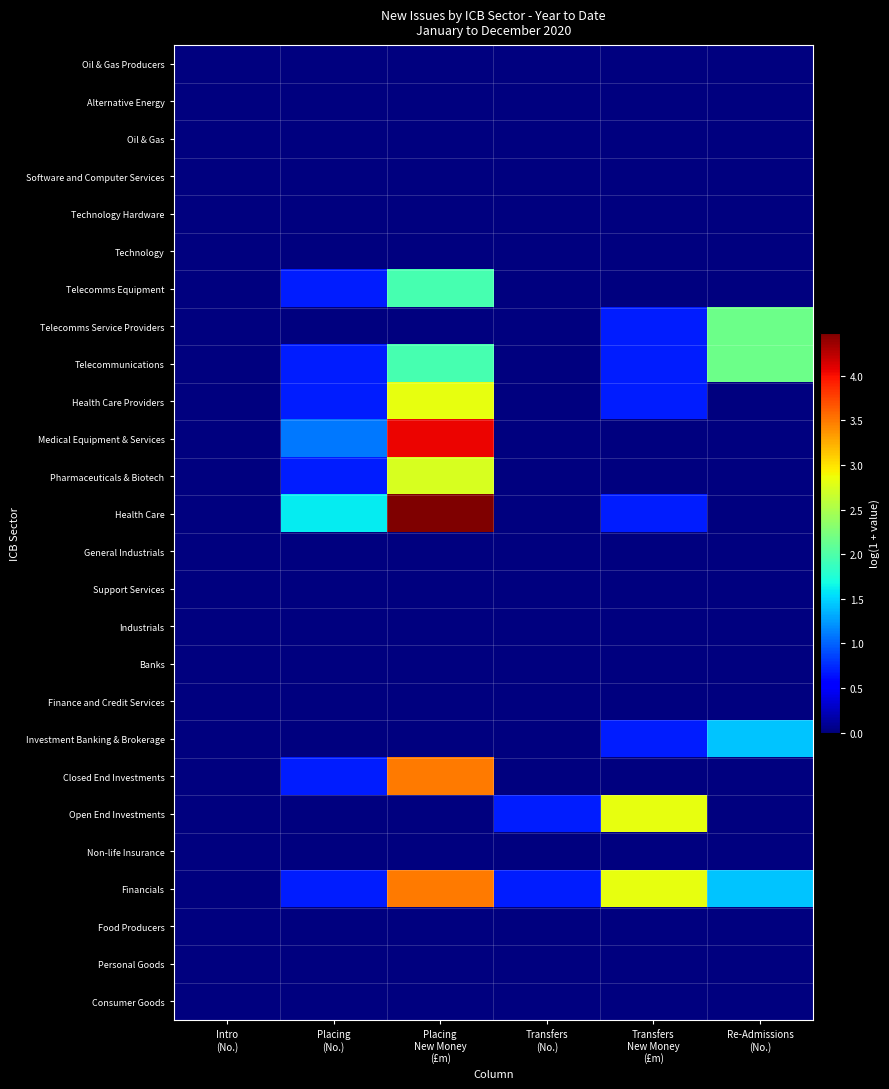

Count the number of categories in the chart.

6